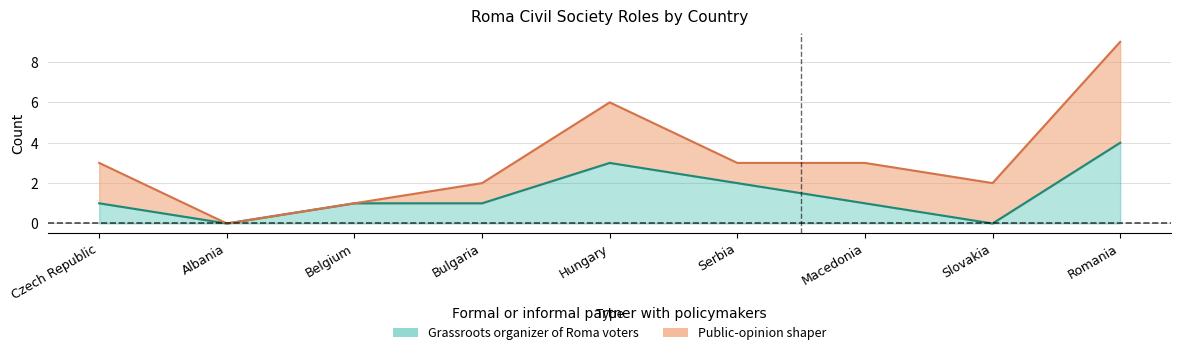

How many Grassroots organizer of Roma voters values are between 1 and 2?

5